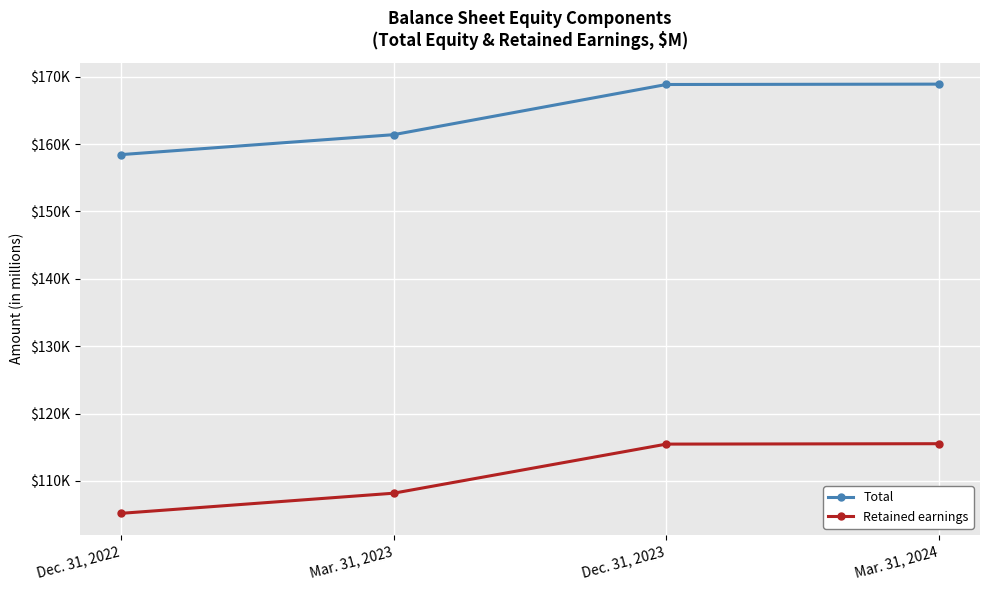

True or false: Total and Retained earnings intersect in this chart.

False